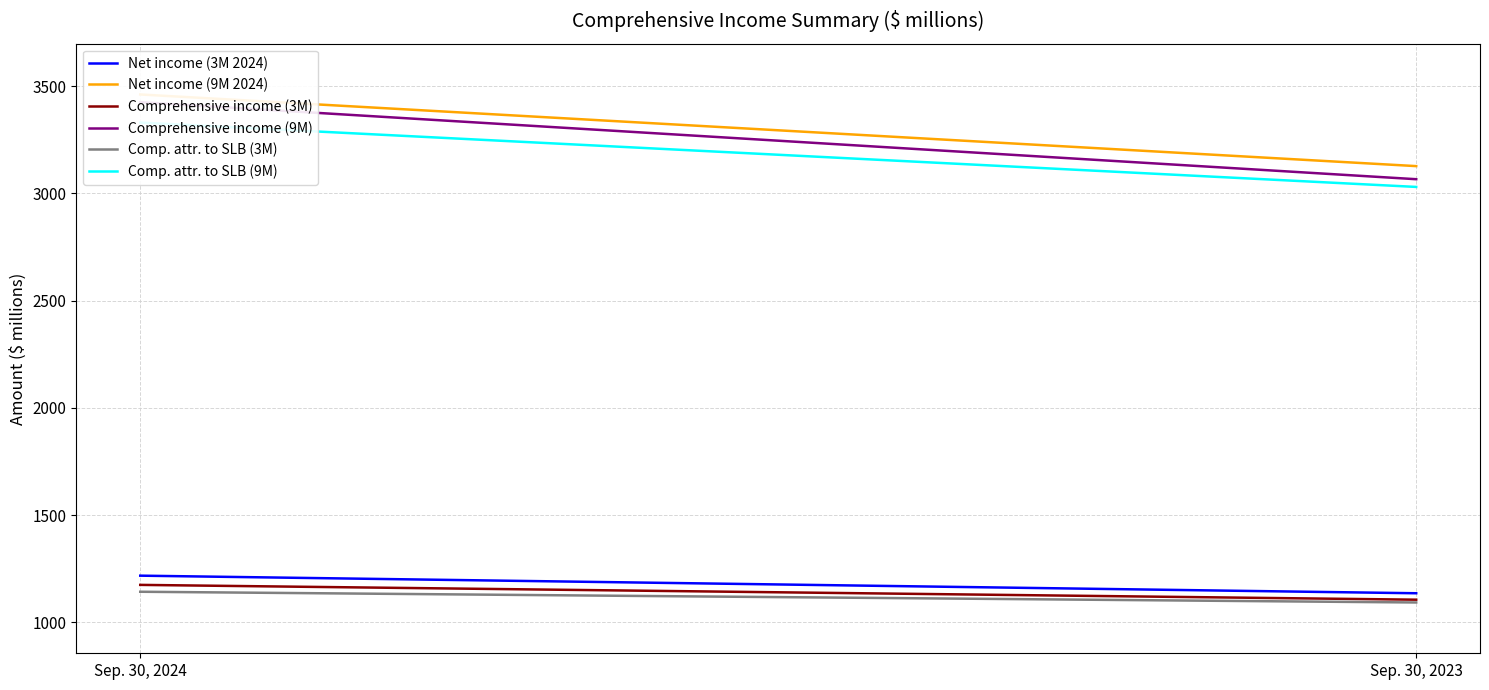

Reading right to left, what are all the values shown in this chart?

Net income (3M 2024): 1136	1218
Net income (9M 2024): 3127	3461
Comprehensive income (3M): 1106	1175
Comprehensive income (9M): 3066	3425
Comp. attr. to SLB (3M): 1093	1143
Comp. attr. to SLB (9M): 3030	3330